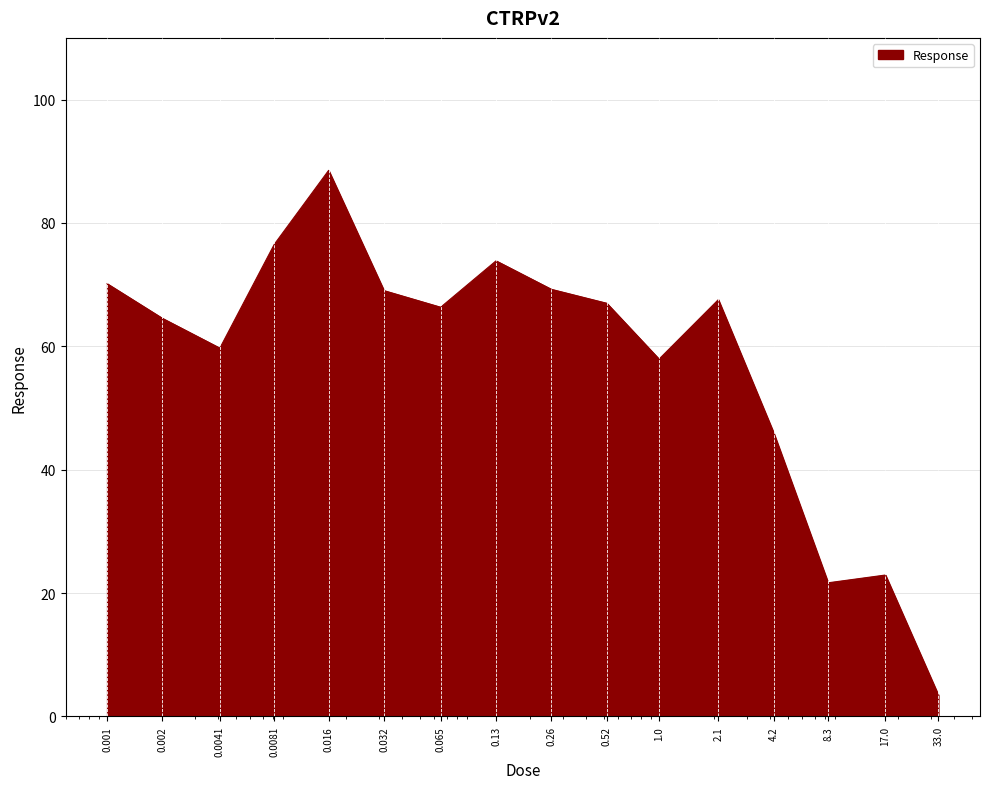

What is the difference between the maximum and minimum values?

85.1